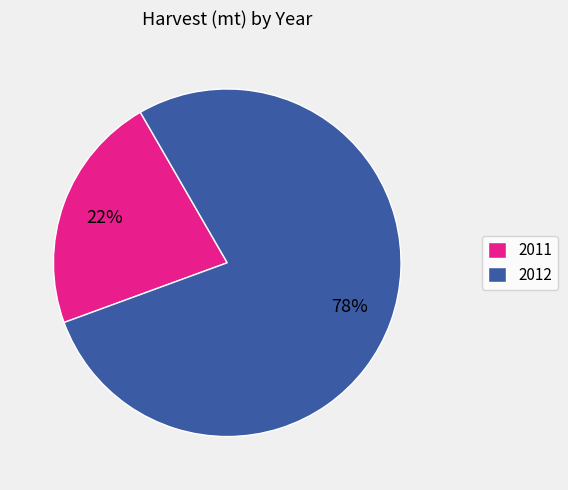

What is the majority slice?

2012